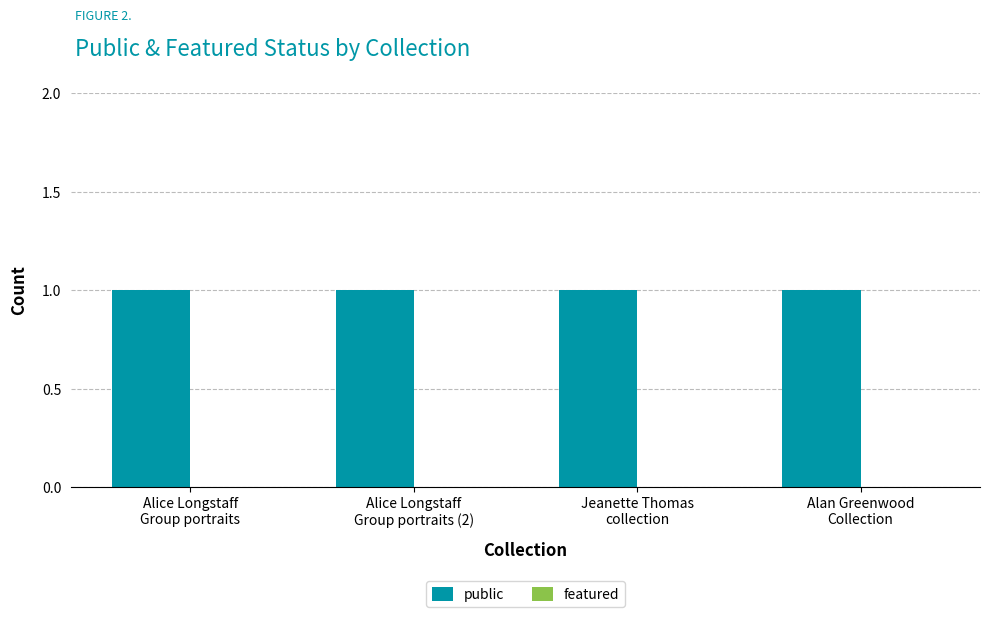

Reading left to right, list all the values displayed in this chart.

public: 1	1	1	1
featured: 0	0	0	0